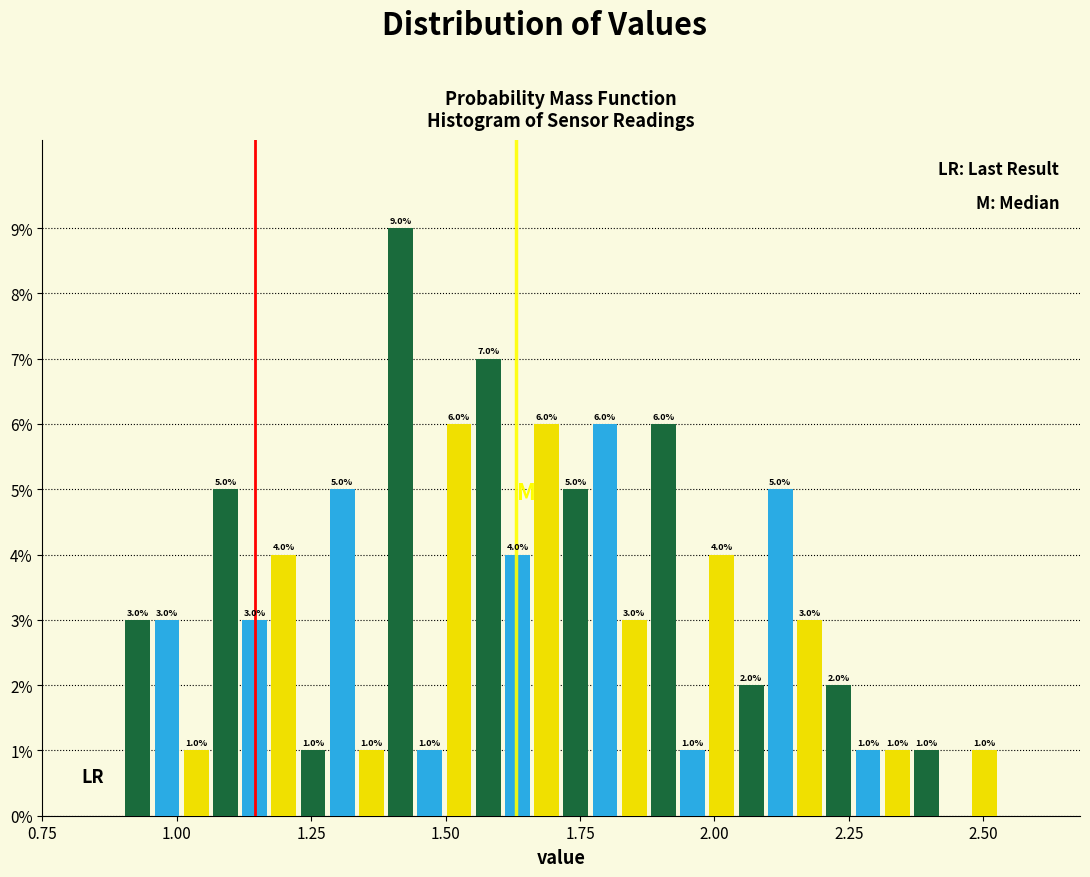

Around what value on the x-axis is the tallest bar? Give the approximate position of its centre, as read against the axis.

1.40